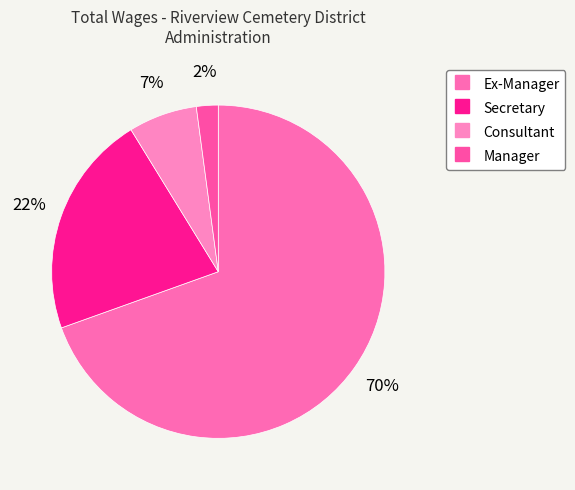

What is the ratio of the value at Consultant to the value at Secretary?

0.3